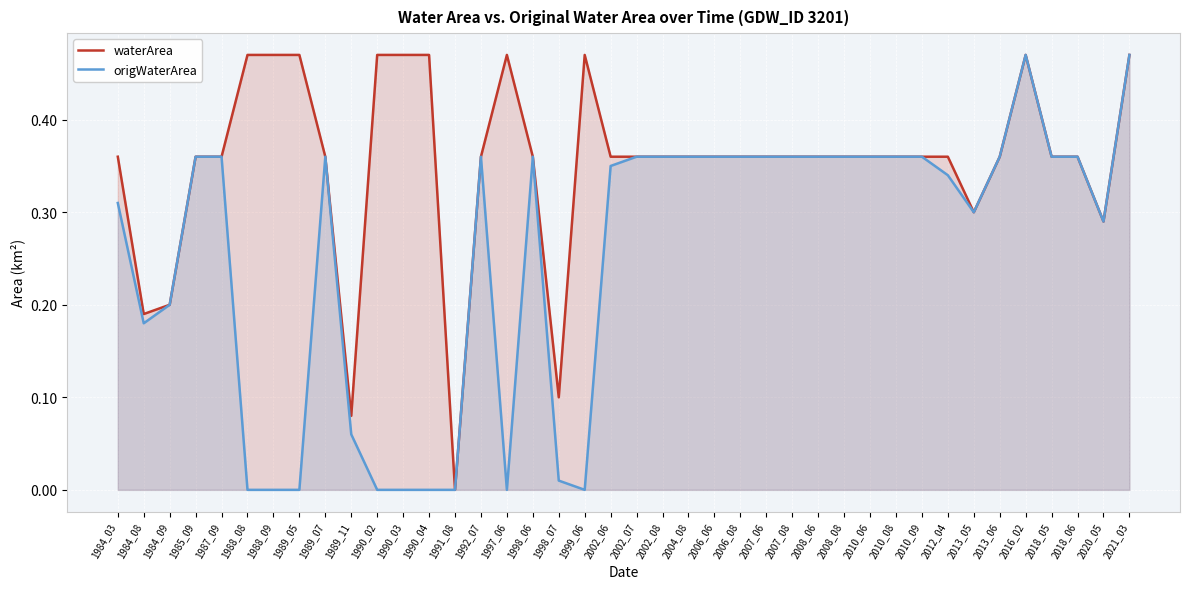

Rank the series by their maximum value, from highest to lowest.

waterArea, origWaterArea